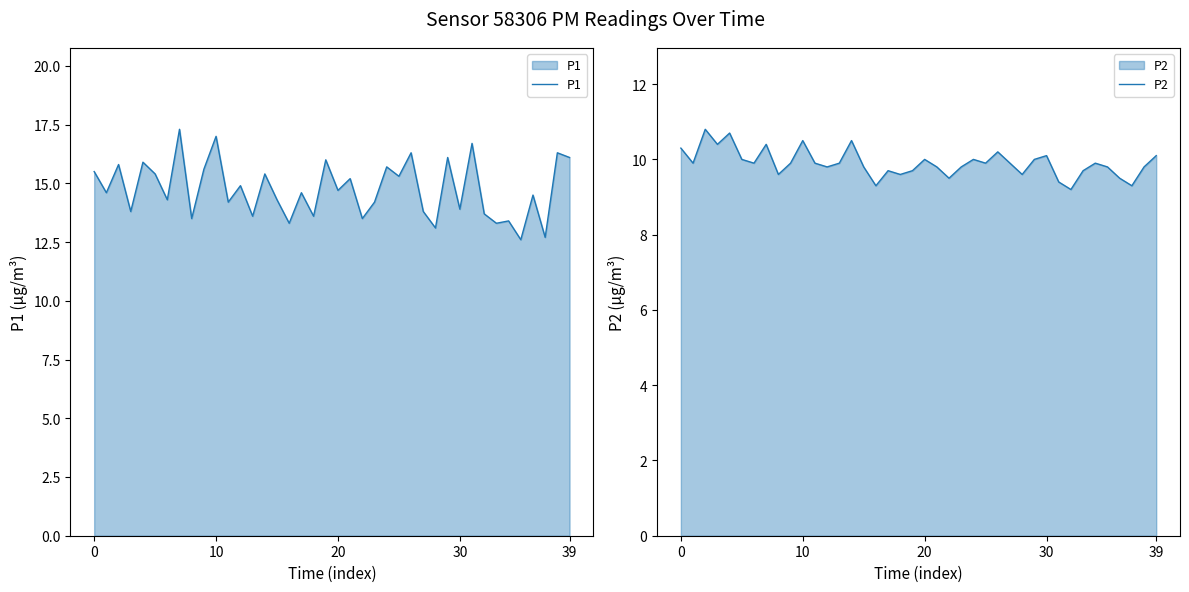

True or false: P2 and P1 cross at least once.

False